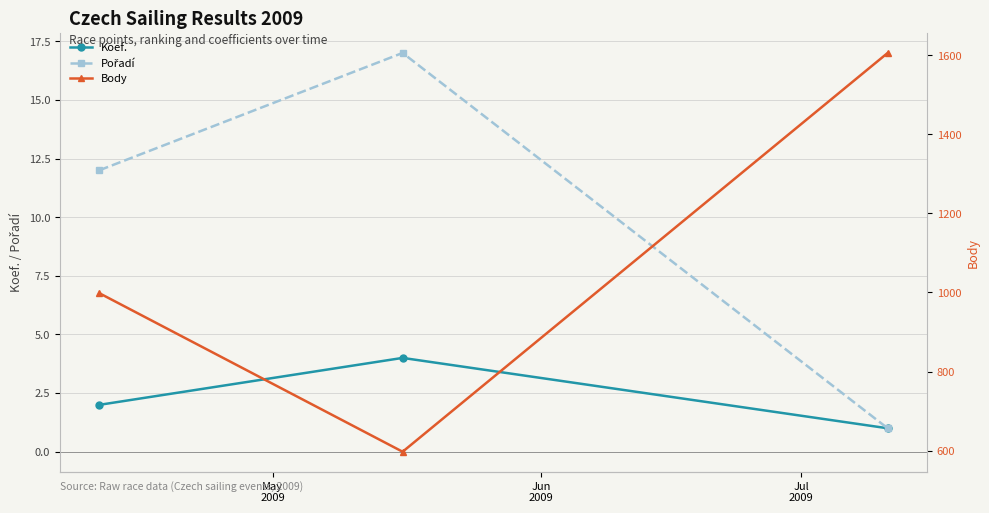

What is the value of the Koef. point at the 3rd from the left?

1